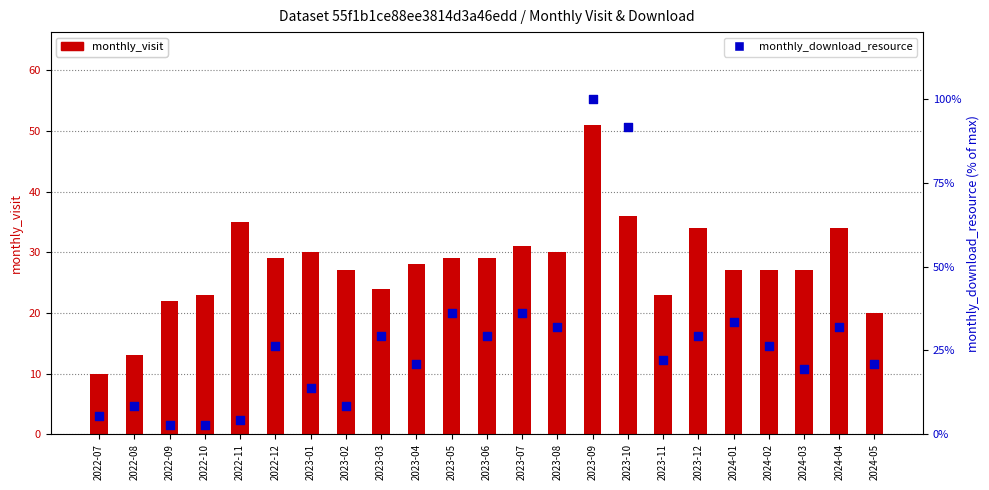

Which series has the largest total across all categories?

monthly_visit